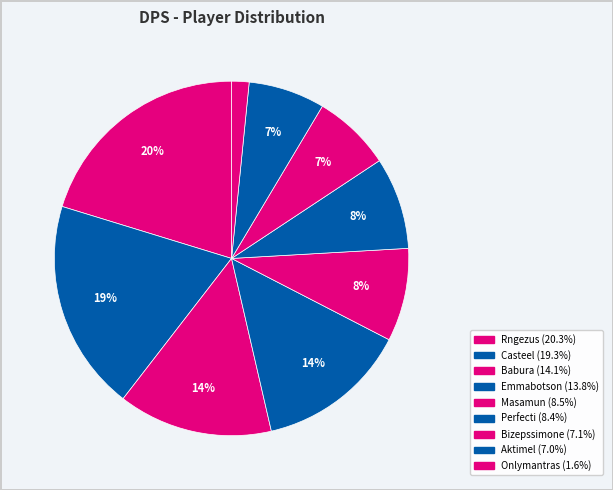

How many segments does this pie chart have?

9